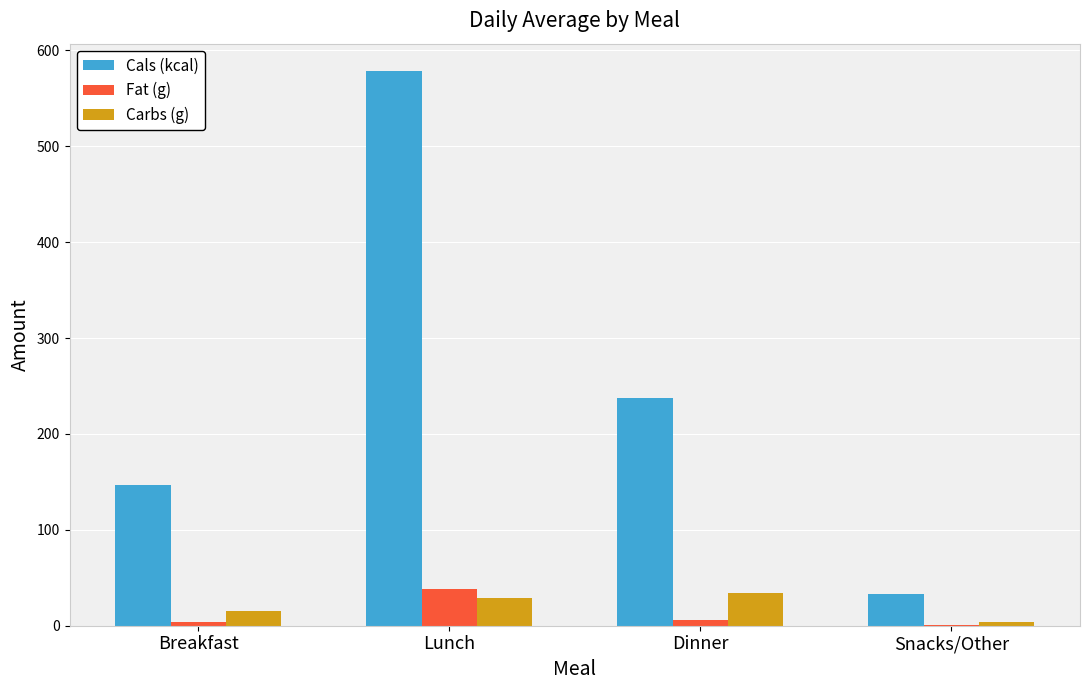

The Fat (g) series shows 5.5 at Dinner. True or false?

True